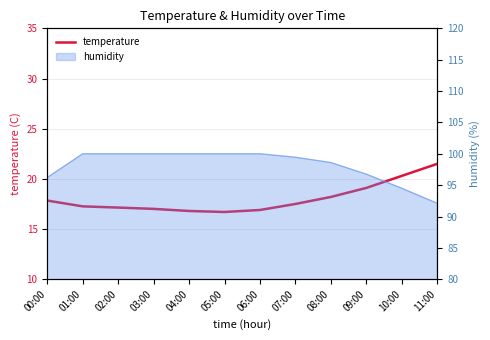

The value at 03:00 is 6.5. True or false?

False